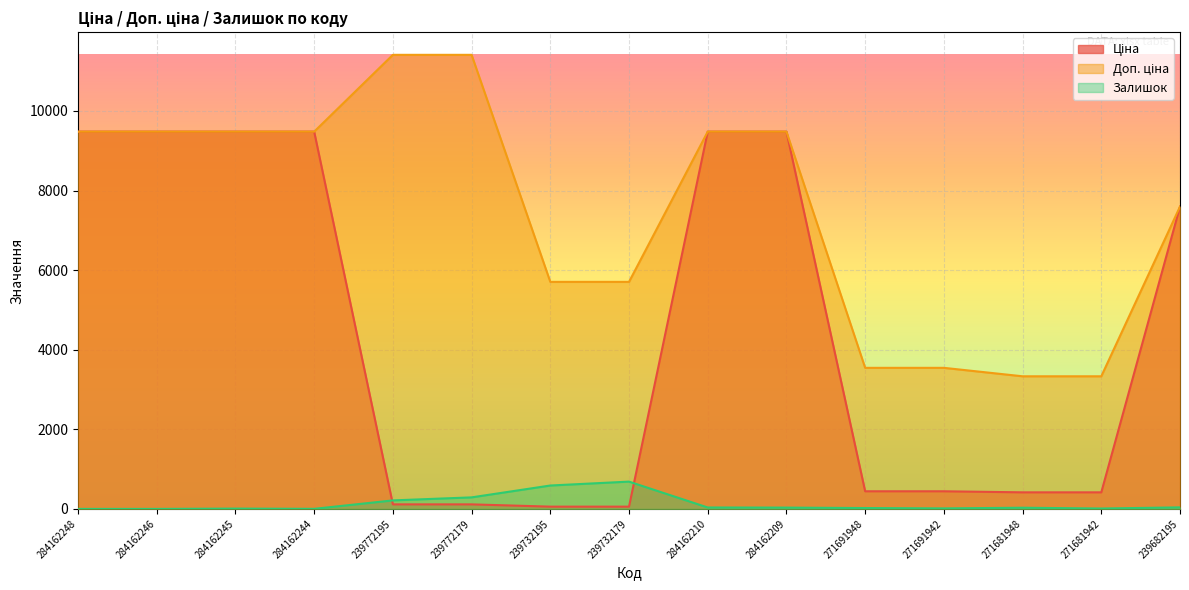

At which category is the sum across all series the highest?

284162210